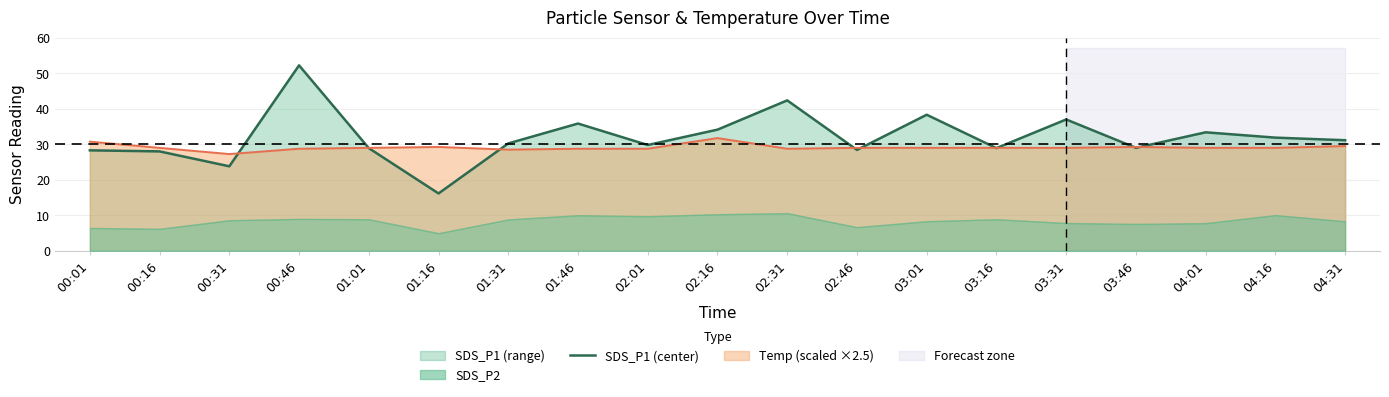

Which label corresponds to the largest value in the chart?

00:46